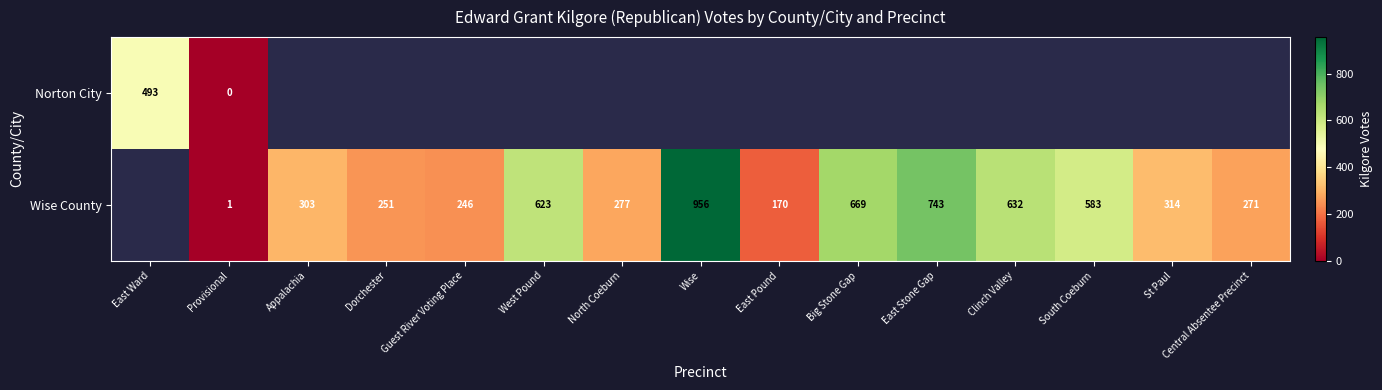

The value of Wise County at Guest River Voting Place is 246. True or false?

True